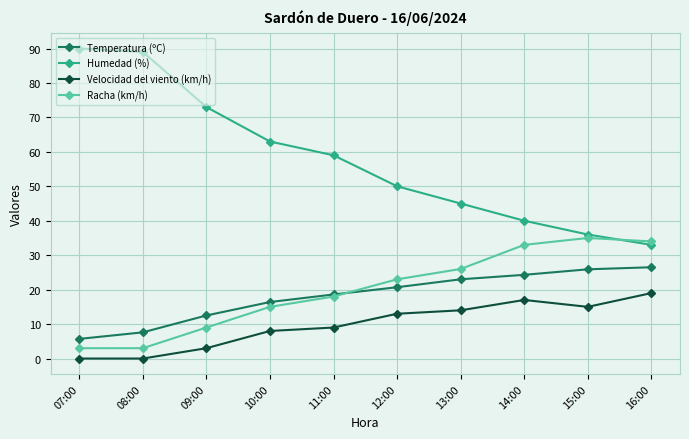

Which series has the largest total across all categories?

Humedad (%)